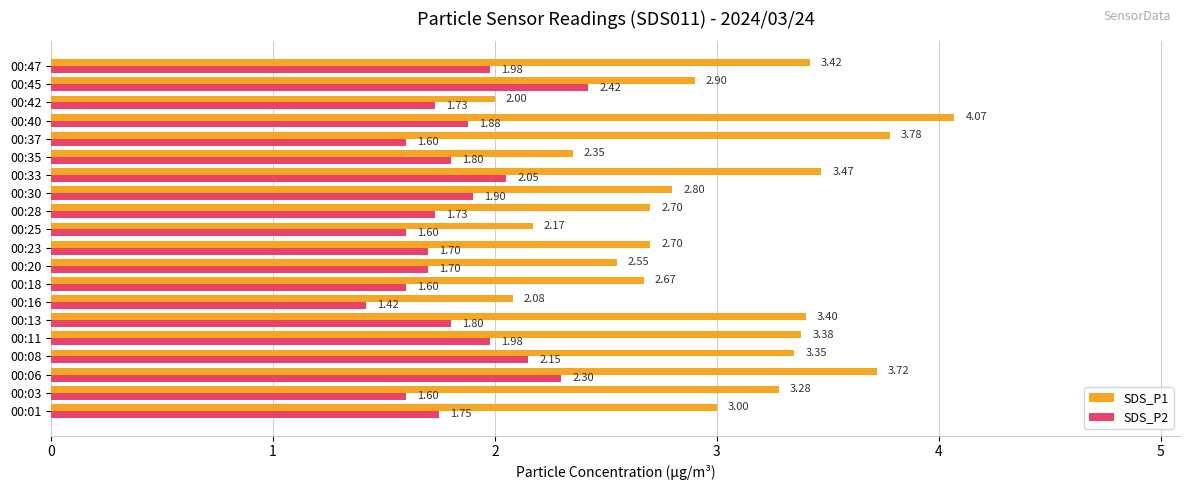

Is the value of SDS_P2 at 00:13 greater than the value of SDS_P1 at 00:42?

No